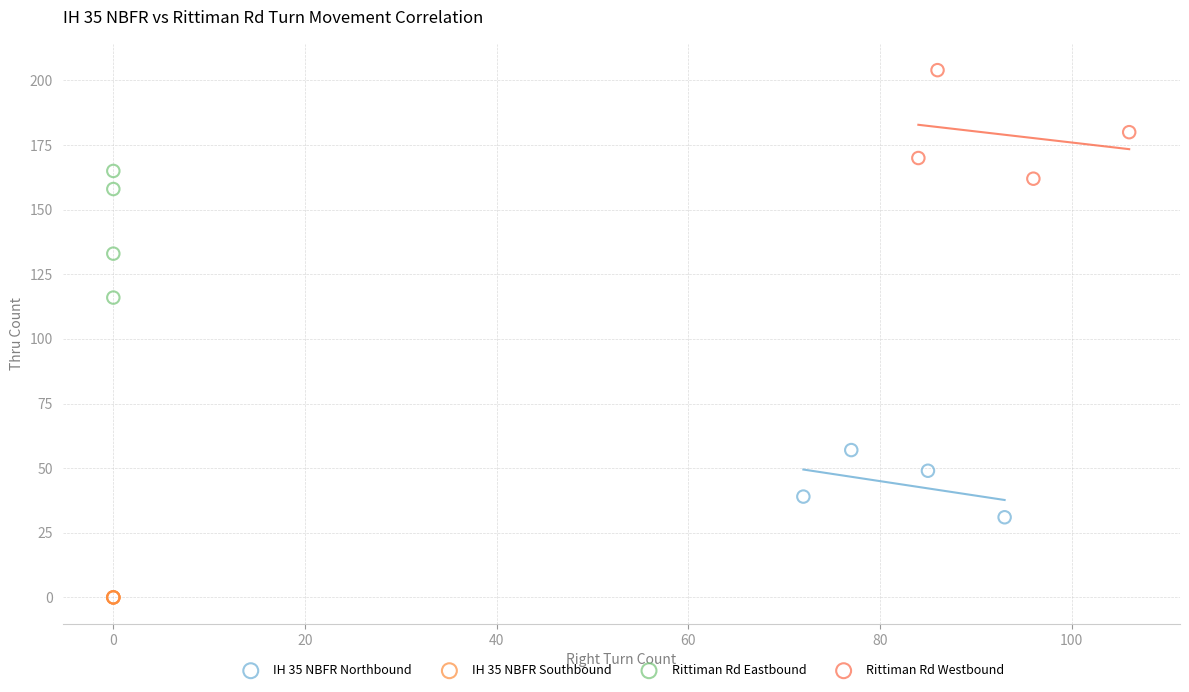

Which series reaches the minimum Y coordinate?

IH 35 NBFR Southbound